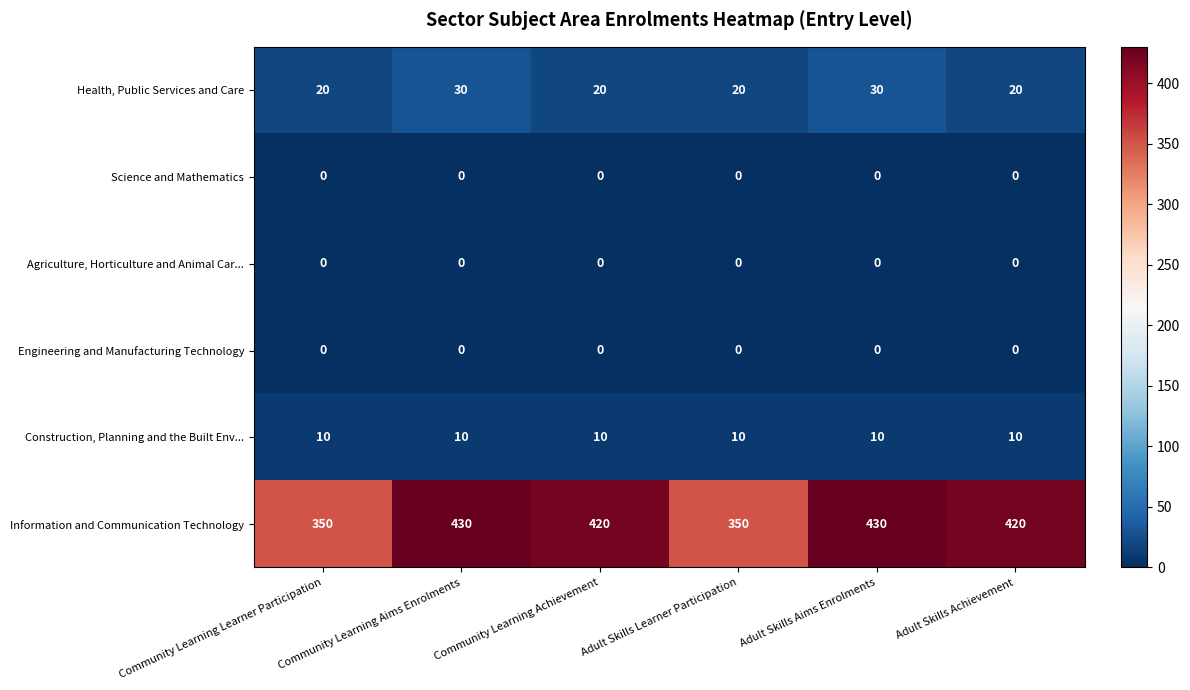

At which label does Information and Communication Technology first exceed 420?

Community Learning Aims Enrolments